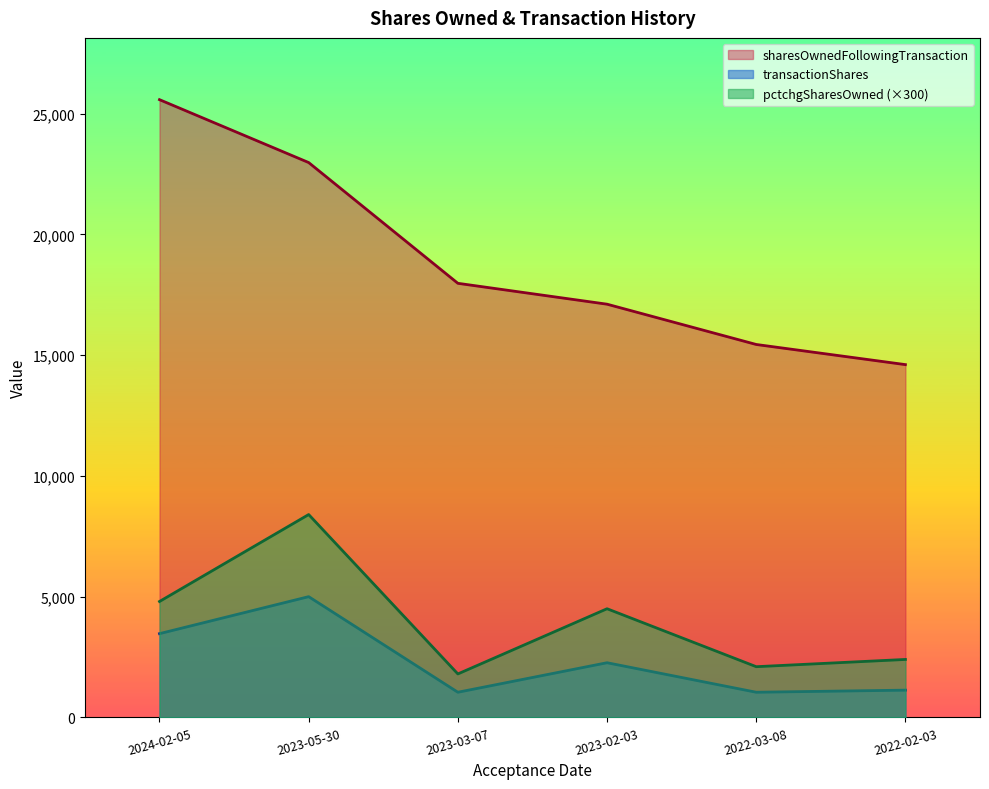

True or false: transactionShares and pctchgSharesOwned cross at least once.

False